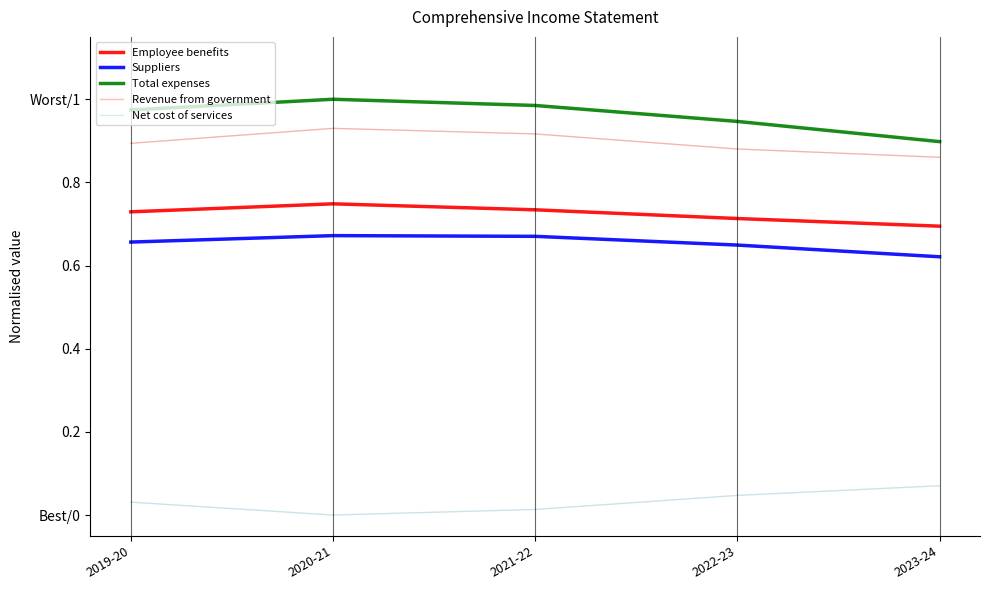

True or false: Net cost of services and Total expenses cross at least once.

False